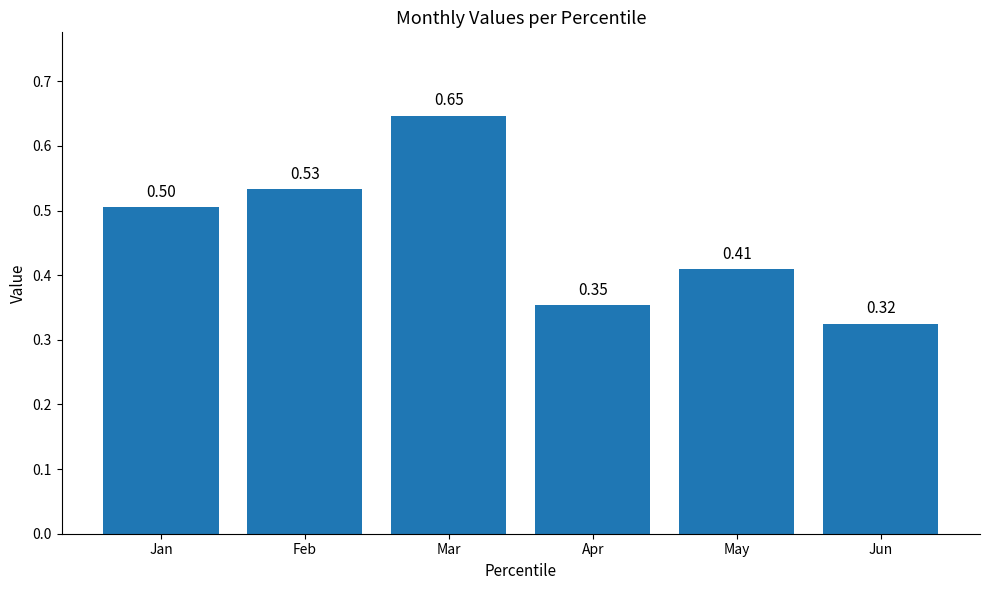

Which category has the lowest value across all series?

Jun